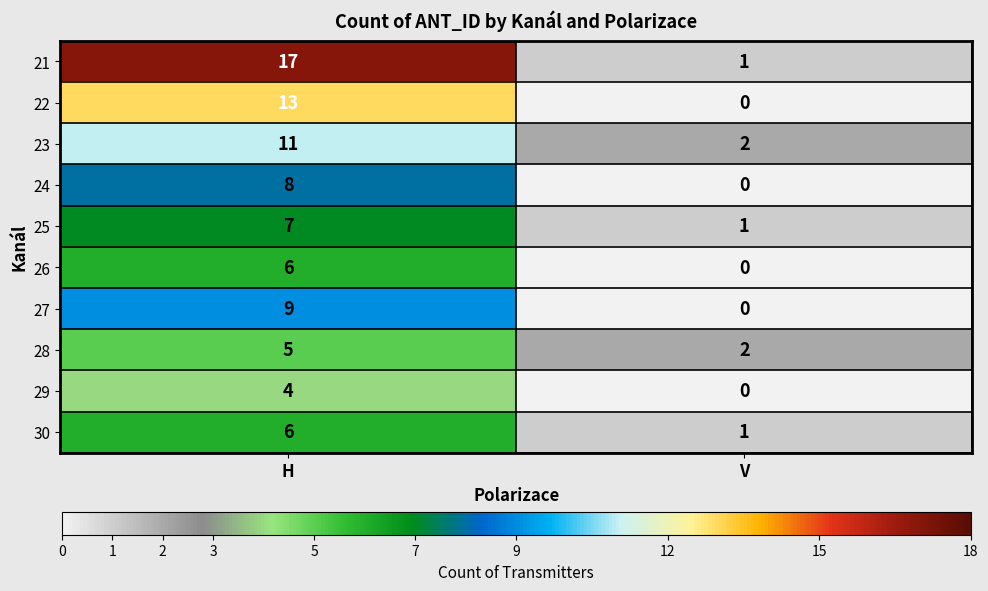

How many categories are shown in the chart?

2